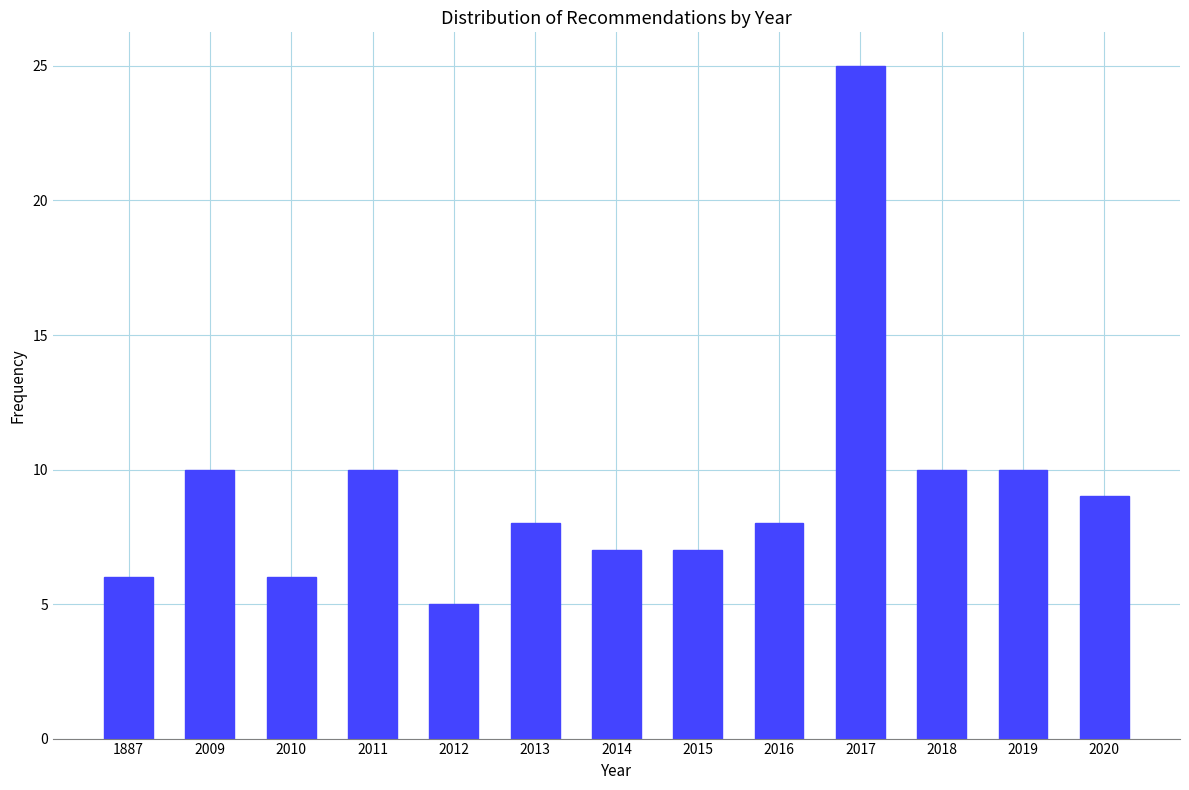

Reading left to right, extract all data points from this chart.

6	10	6	10	5	8	7	7	8	25	10	10	9